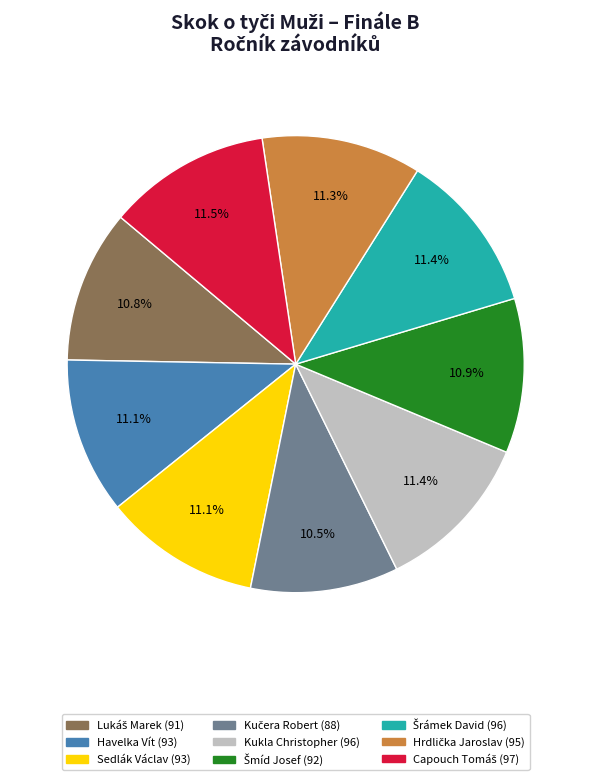

Is Kukla Christopher the majority of the pie?

No